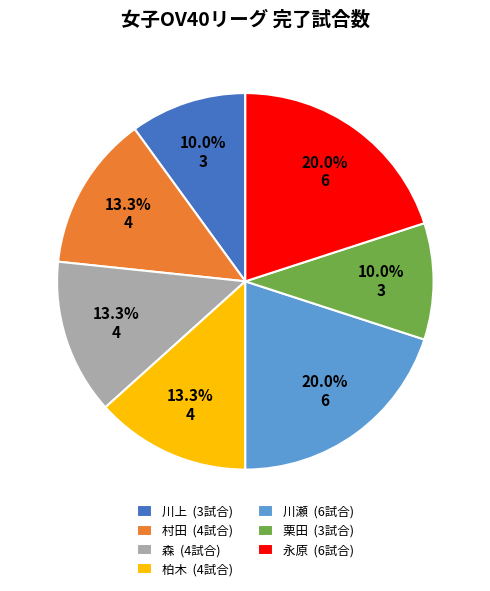

True or false: 柏木 accounts for 1% of the total.

False